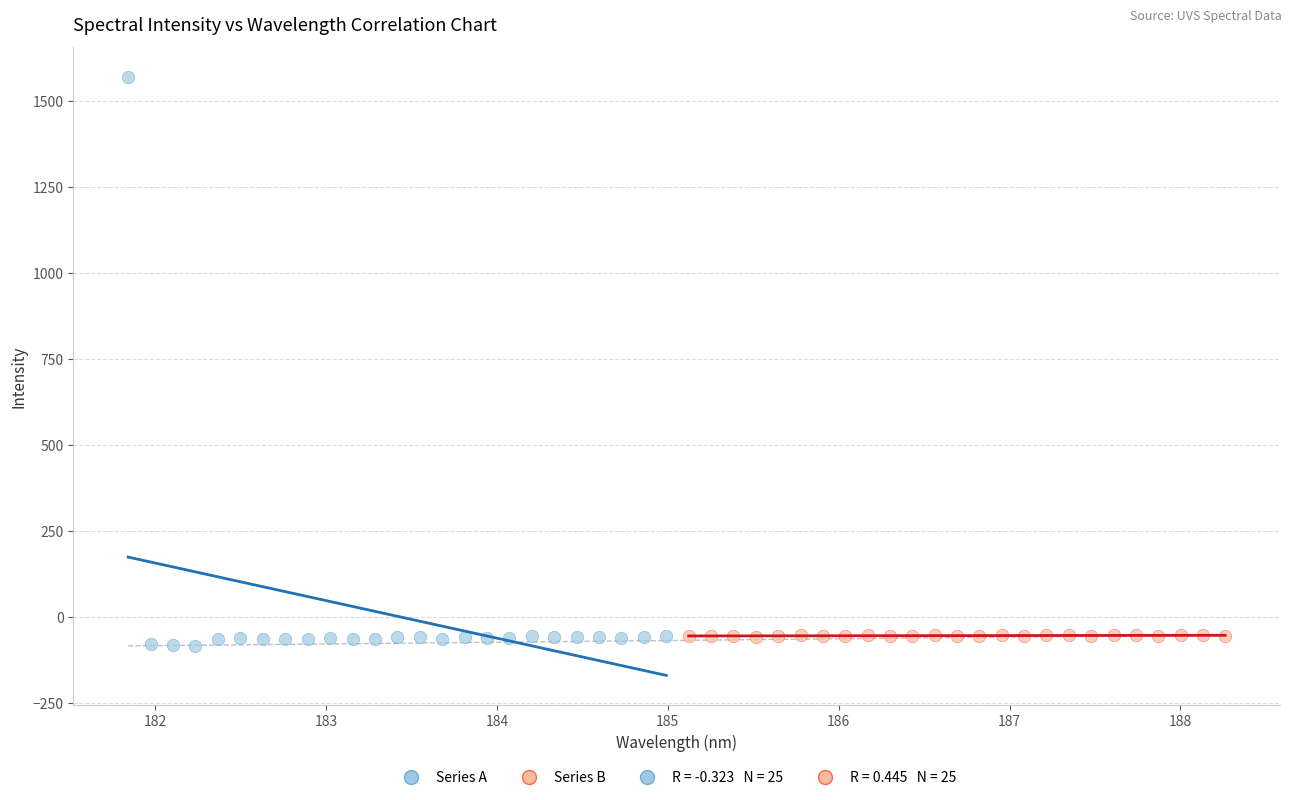

Which series has the widest spread of Y values?

Series A